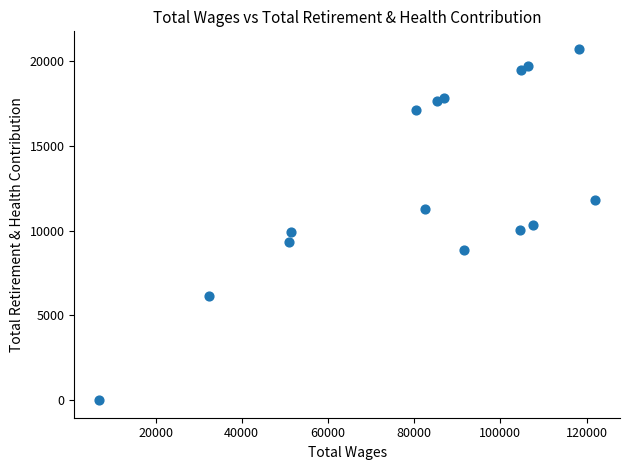

What is the range of X values (max minus min)?

115079